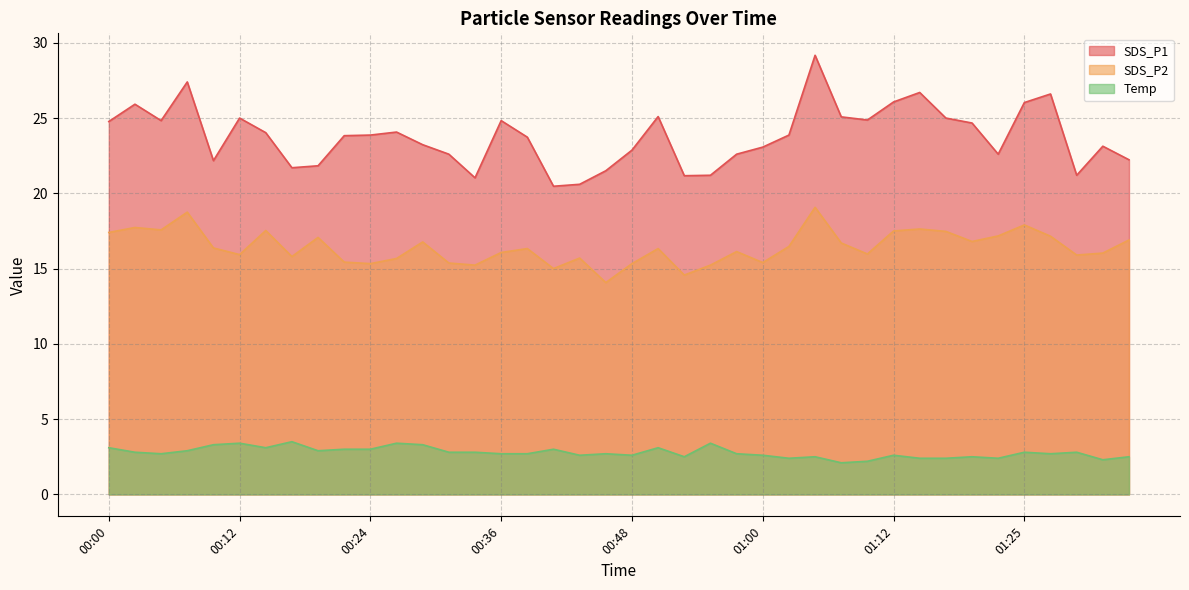

True or false: SDS_P1 and SDS_P2 intersect in this chart.

False